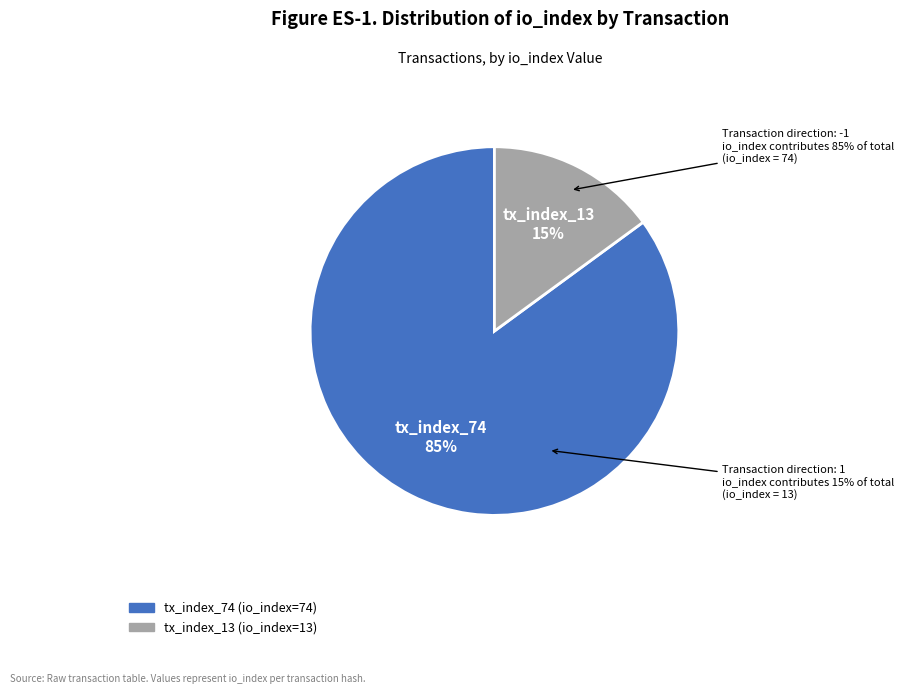

How many slices are in this pie chart?

2